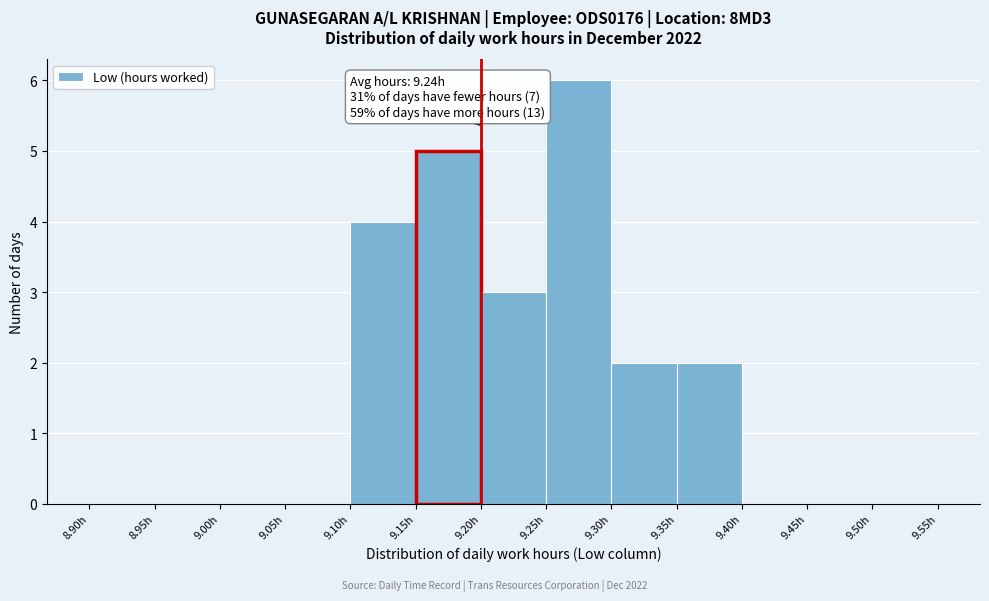

Over which range of the x-axis is the bar tallest?

9.25 to 9.30